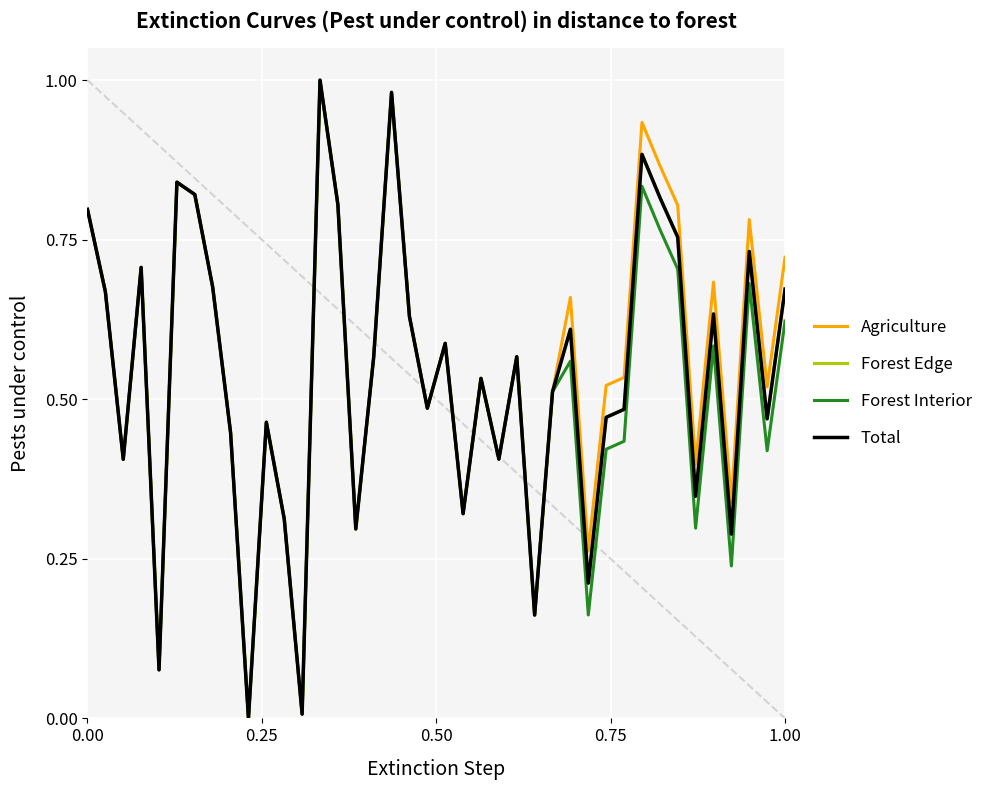

True or false: Forest Interior and Agriculture intersect in this chart.

False